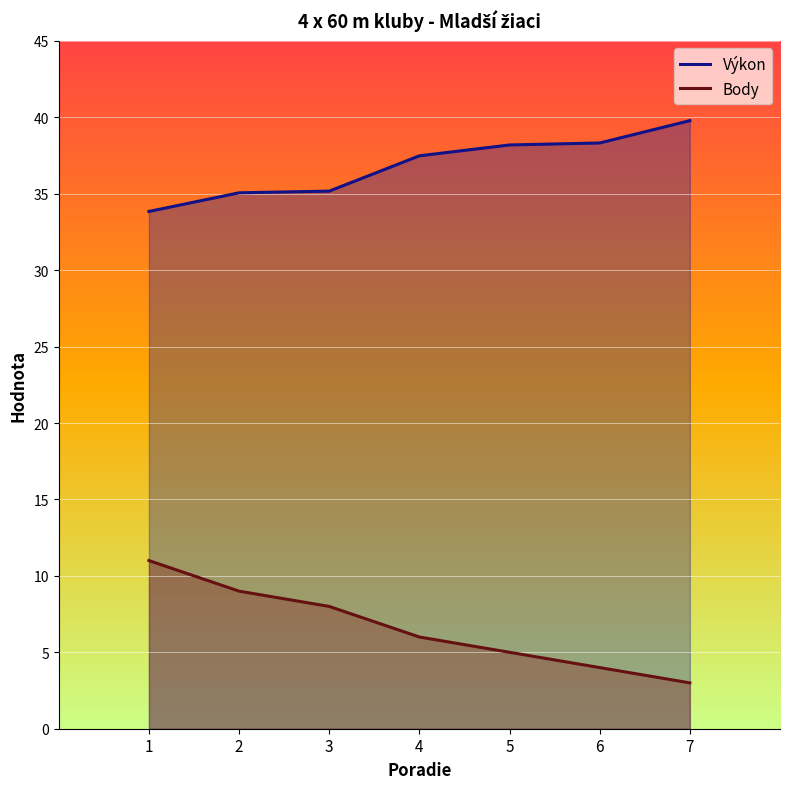

What is the sum of all Výkon values?

257.8